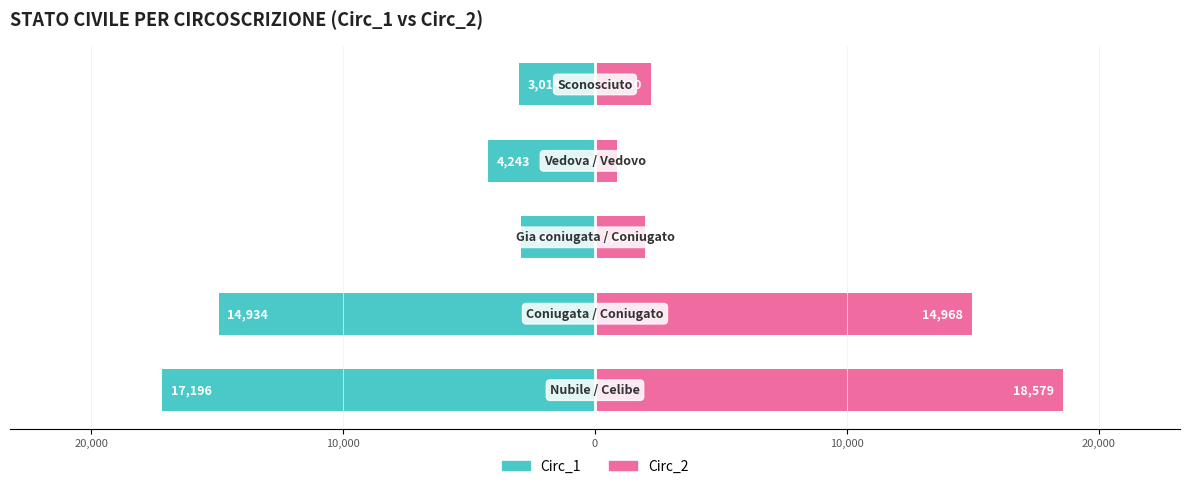

Reading left to right, transcribe all the data shown in this chart.

Circ_1 (Owner-occupied): -17196	-14934	-2948	-4243	-3014
Circ_2 (Renter-occupied): 18579	14968	1983	861	2220